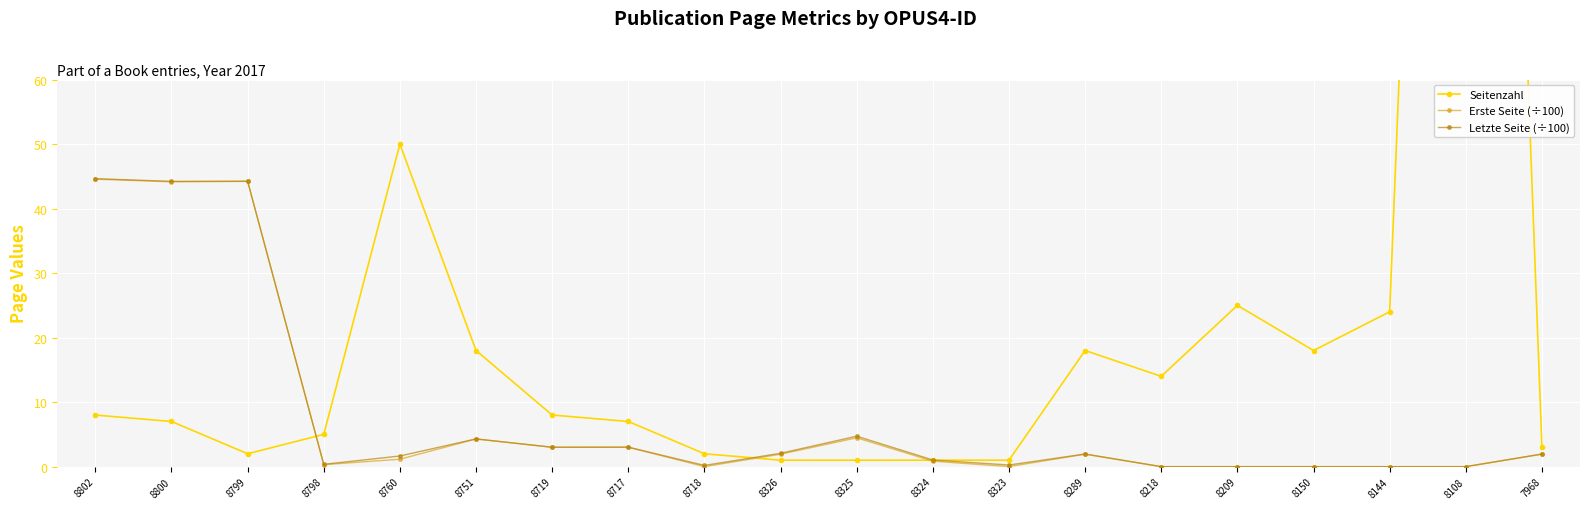

Reading left to right, extract all data points from this chart.

Seitenzahl: 8802=8.0	8800=7.0	8799=2.0	8798=5.0	8760=50.0	8751=18.0	8719=8.0	8717=7.0	8718=2.0	8326=1.0	8325=1.0	8324=1.0	8323=1.0	8289=18.0	8218=14.0	8209=25.0	8150=18.0	8144=24.0	8108=316.0	7968=3.0
Erste Seite (÷100): 8802=44.6	8800=44.1	8799=44.2	8798=0.3	8760=1.1	8751=4.3	8719=3.0	8717=3.0	8718=0.0	8326=1.9	8325=4.5	8324=0.8	8323=0.0	8289=1.9	8218=0.0	8209=0.0	8150=0.0	8144=0.0	8108=0.0	7968=1.9
Letzte Seite (÷100): 8802=44.6	8800=44.2	8799=44.2	8798=0.4	8760=1.6	8751=4.3	8719=3.0	8717=3.0	8718=0.2	8326=2.1	8325=4.7	8324=1.0	8323=0.2	8289=2.0	8218=0.0	8209=0.0	8150=0.0	8144=0.0	8108=0.0	7968=2.0